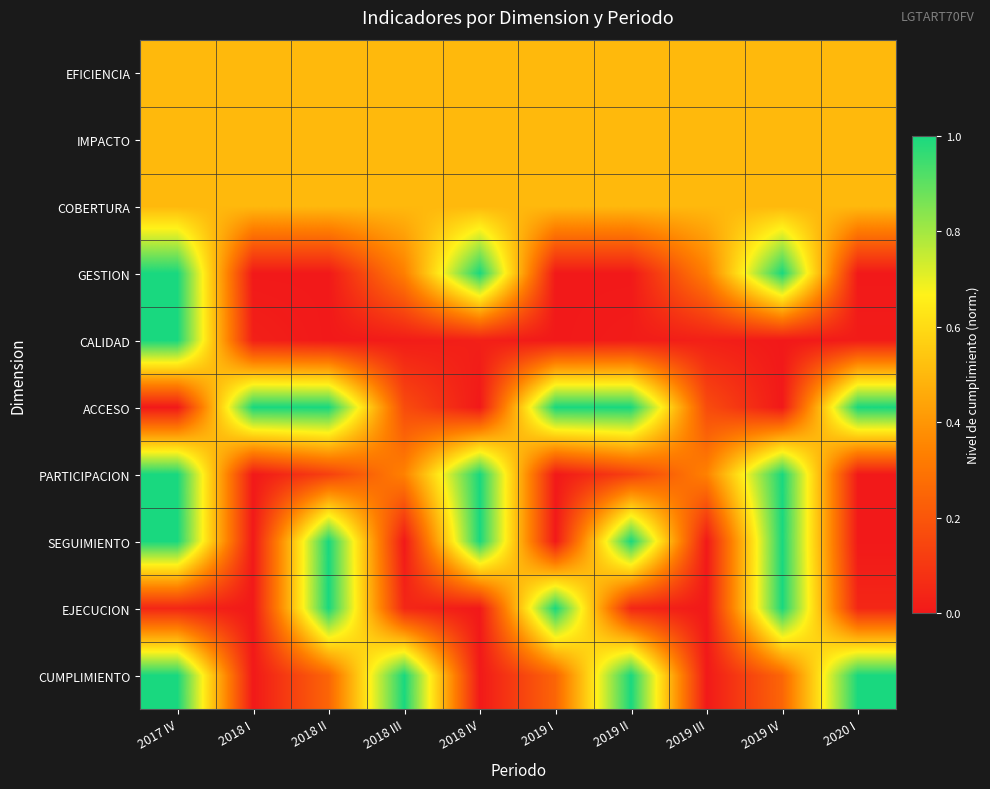

Reading left to right, what are all the values shown in this chart?

EFICIENCIA: 2017 IV=0.5	2018 I=0.5	2018 II=0.5	2018 III=0.5	2018 IV=0.5	2019 I=0.5	2019 II=0.5	2019 III=0.5	2019 IV=0.5	2020 I=0.5
IMPACTO: 2017 IV=0.5	2018 I=0.5	2018 II=0.5	2018 III=0.5	2018 IV=0.5	2019 I=0.5	2019 II=0.5	2019 III=0.5	2019 IV=0.5	2020 I=0.5
COBERTURA: 2017 IV=0.5	2018 I=0.5	2018 II=0.5	2018 III=0.5	2018 IV=0.5	2019 I=0.5	2019 II=0.5	2019 III=0.5	2019 IV=0.5	2020 I=0.5
GESTION: 2017 IV=1.0	2018 I=0.0	2018 II=0.0	2018 III=0.3	2018 IV=1.0	2019 I=0.0	2019 II=0.0	2019 III=0.3	2019 IV=1.0	2020 I=0.0
CALIDAD: 2017 IV=1.0	2018 I=0.0	2018 II=0.0	2018 III=0.0	2018 IV=0.0	2019 I=0.0	2019 II=0.0	2019 III=0.0	2019 IV=0.0	2020 I=0.0
ACCESO: 2017 IV=0.0	2018 I=1.0	2018 II=1.0	2018 III=0.2	2018 IV=0.0	2019 I=1.0	2019 II=1.0	2019 III=0.2	2019 IV=0.0	2020 I=1.0
PARTICIPACION: 2017 IV=1.0	2018 I=0.0	2018 II=0.1	2018 III=0.3	2018 IV=1.0	2019 I=0.0	2019 II=0.1	2019 III=0.3	2019 IV=1.0	2020 I=0.0
SEGUIMIENTO: 2017 IV=1.0	2018 I=0.0	2018 II=1.0	2018 III=0.0	2018 IV=1.0	2019 I=0.0	2019 II=1.0	2019 III=0.0	2019 IV=1.0	2020 I=0.0
EJECUCION: 2017 IV=0.0	2018 I=0.0	2018 II=1.0	2018 III=0.0	2018 IV=0.0	2019 I=1.0	2019 II=0.0	2019 III=0.0	2019 IV=1.0	2020 I=0.0
CUMPLIMIENTO: 2017 IV=1.0	2018 I=0.0	2018 II=0.2	2018 III=1.0	2018 IV=0.0	2019 I=0.2	2019 II=1.0	2019 III=0.0	2019 IV=0.2	2020 I=1.0